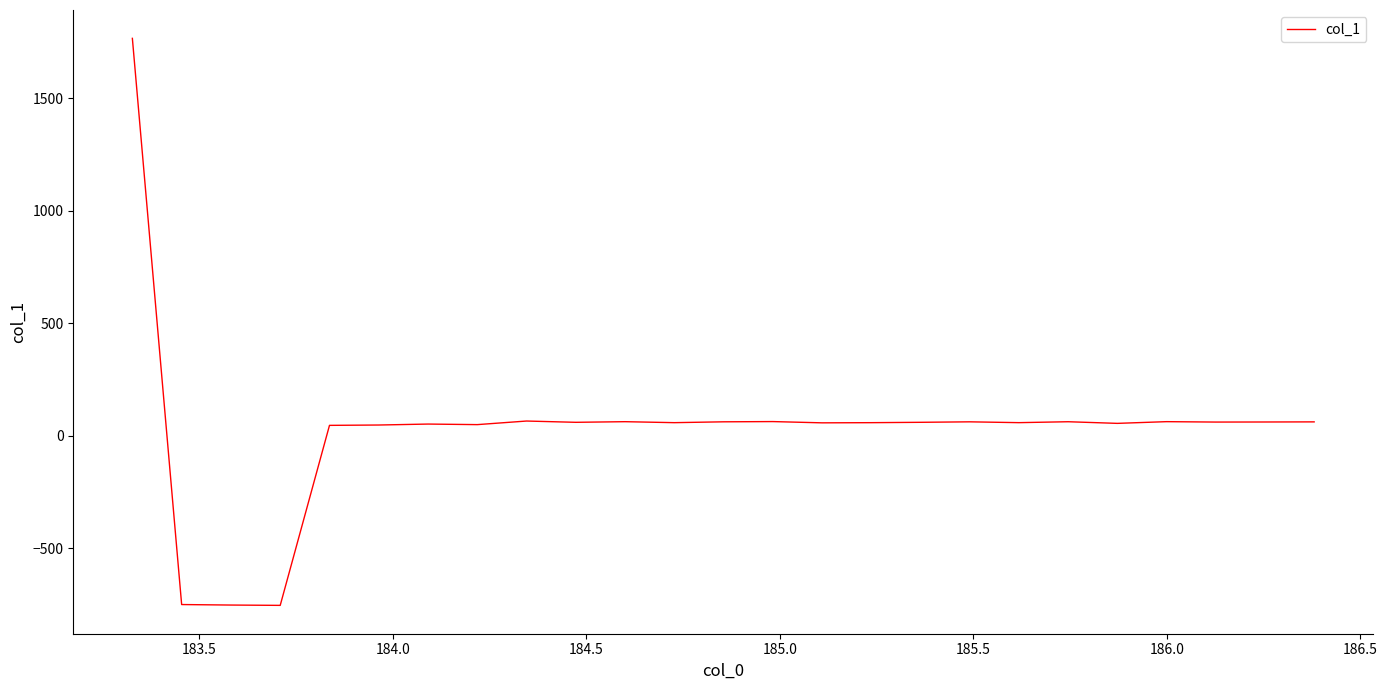

What is the difference between the maximum and minimum values?

2521.0